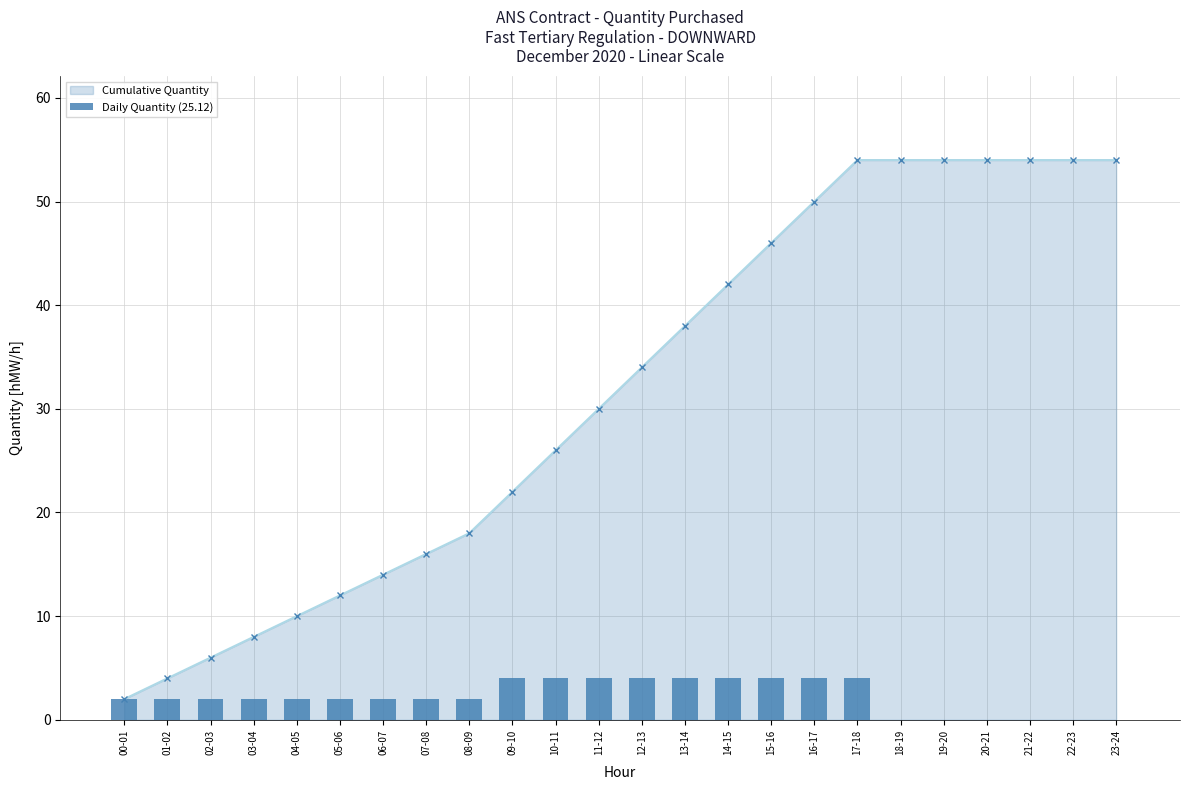

How many values exceed 2?

9